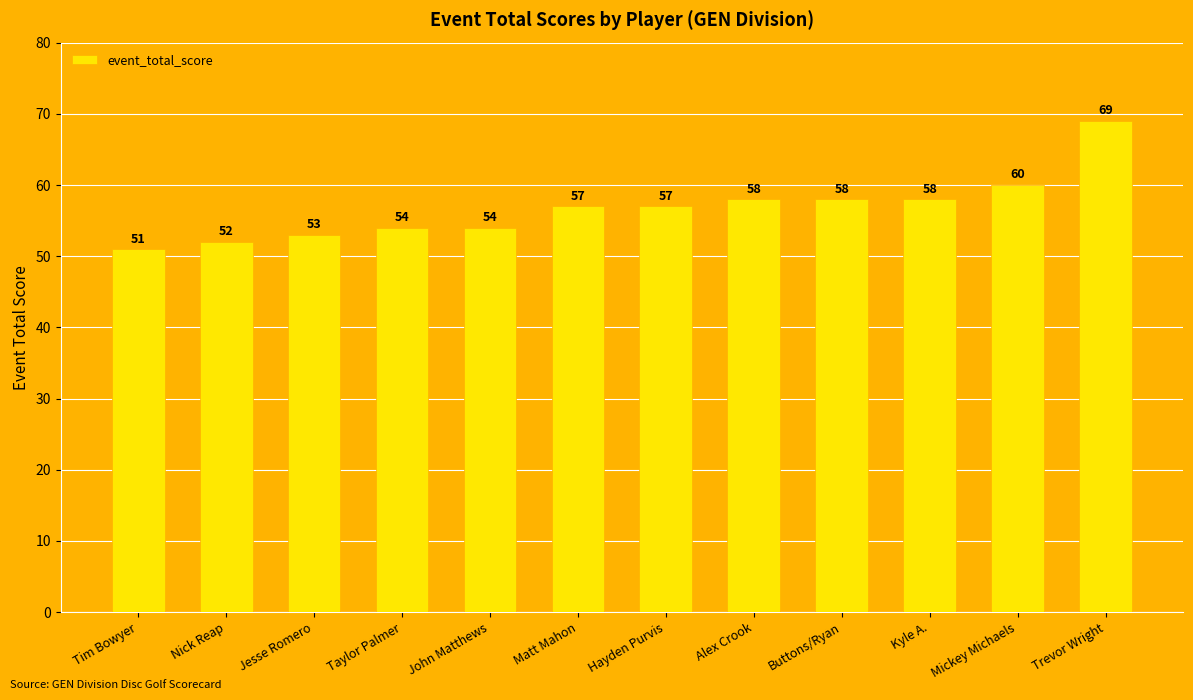

The value at John Matthews is 54. True or false?

True